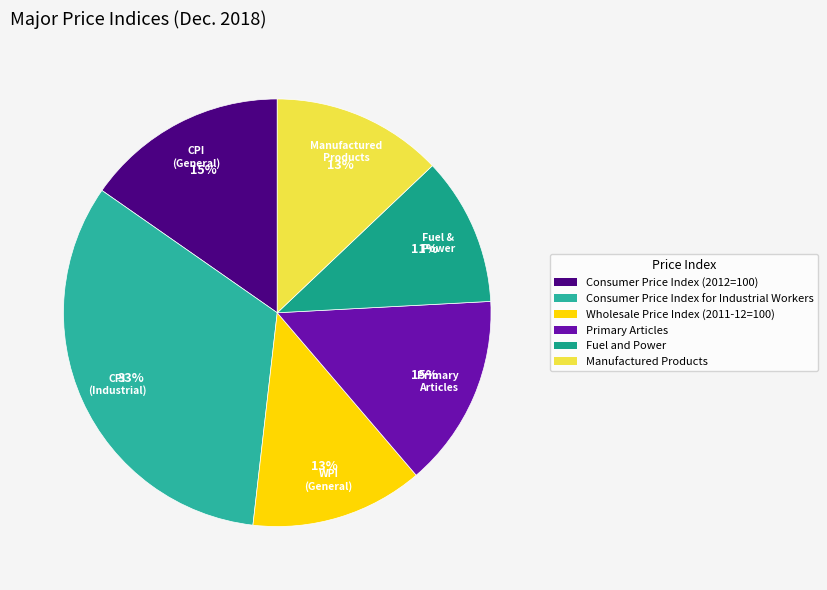

Does Fuel and Power represent more than half of the total?

No